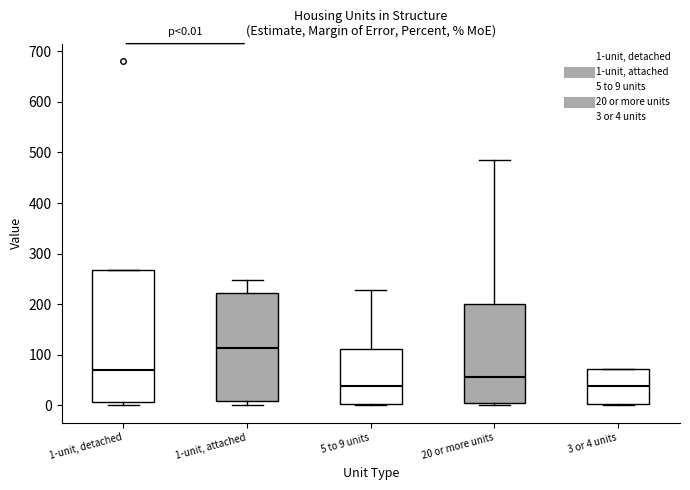

Which box is the tallest, from its lower edge to its upper edge?

1-unit, detached